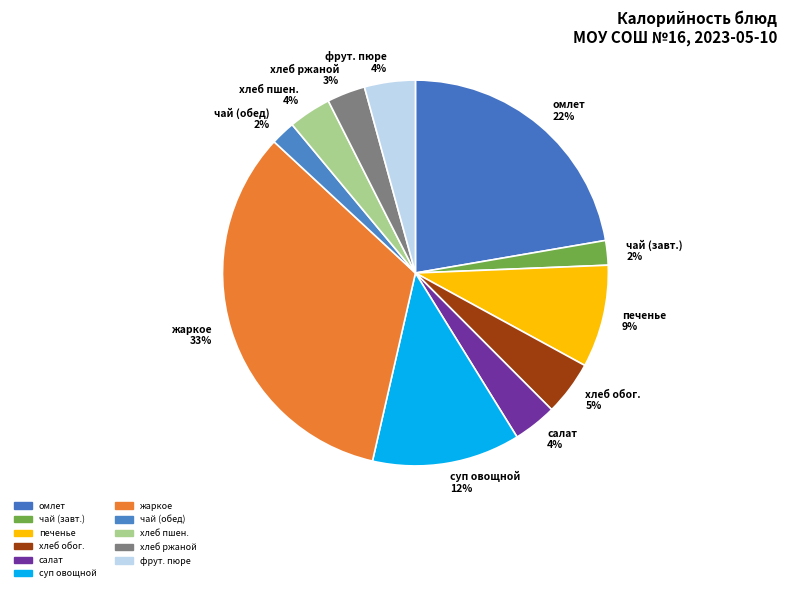

Is it true that хлеб пшен. 4% is 17% of the pie?

False